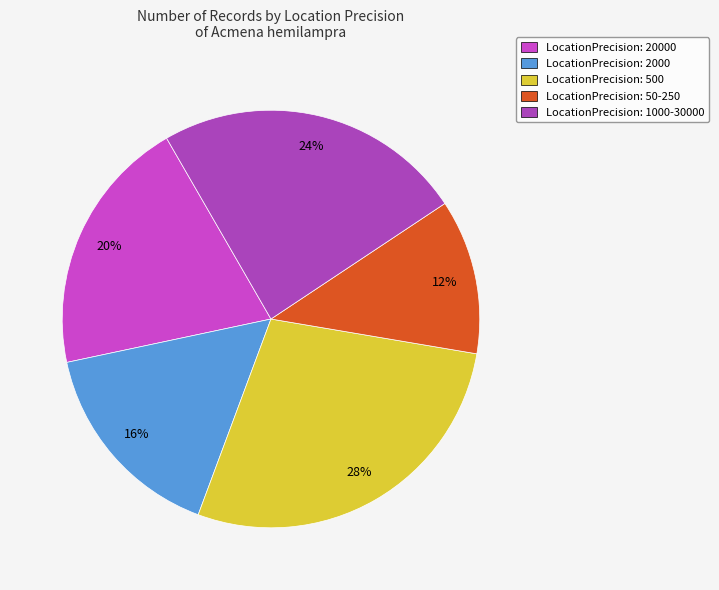

How many segments does this pie chart have?

5